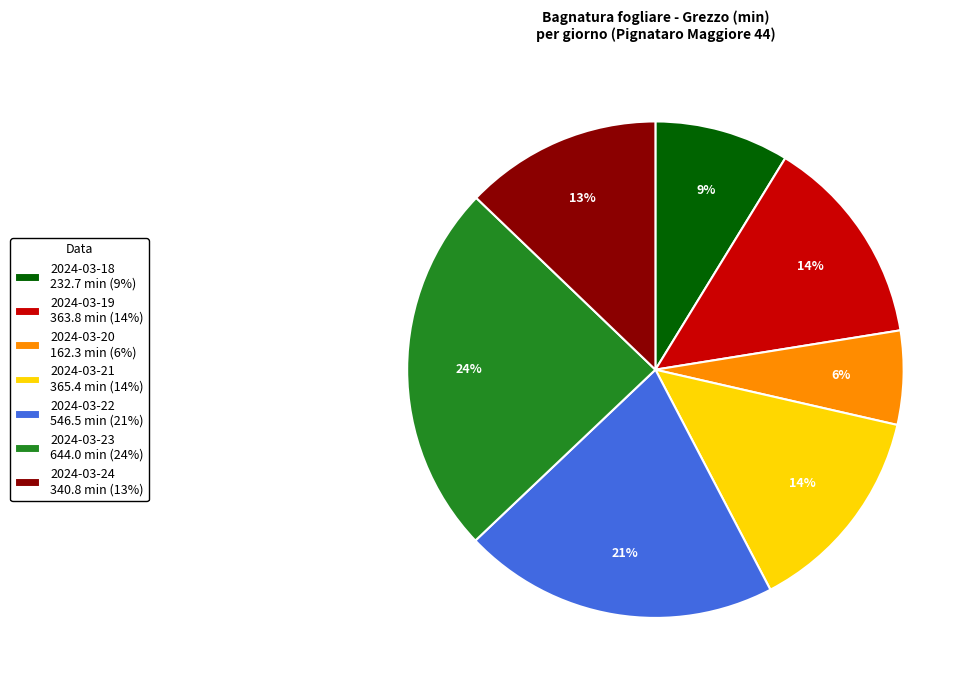

How many segments does this pie chart have?

7